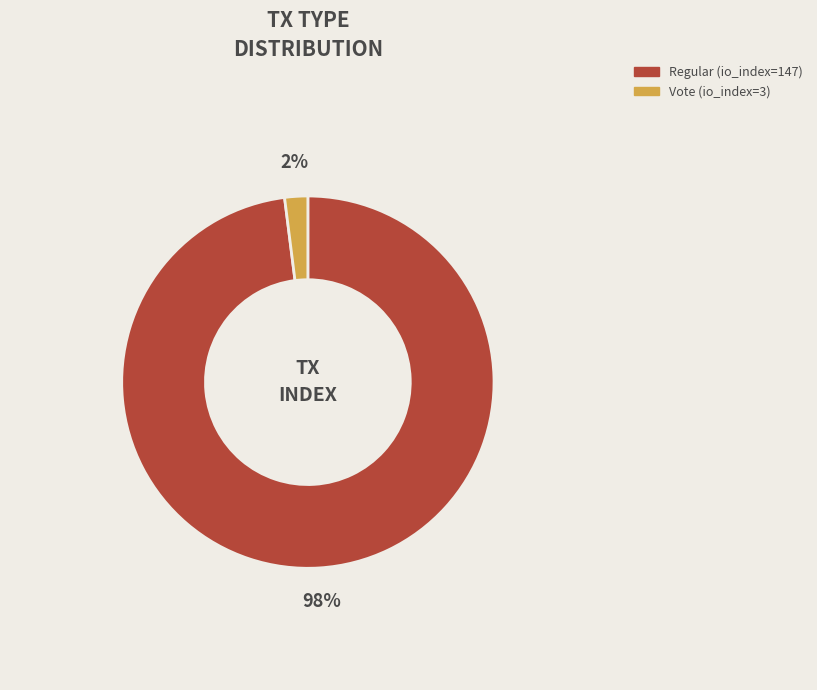

Is the sum of Regular (io_index=147) and Vote (io_index=3) greater than half?

Yes